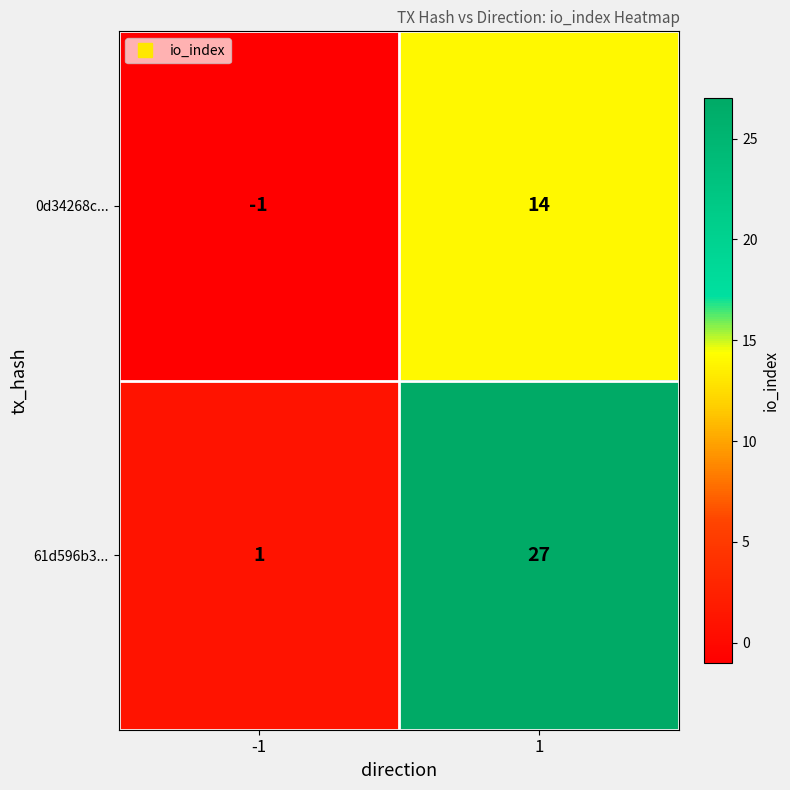

Which series changed the most between -1 and 1?

61d596b3...